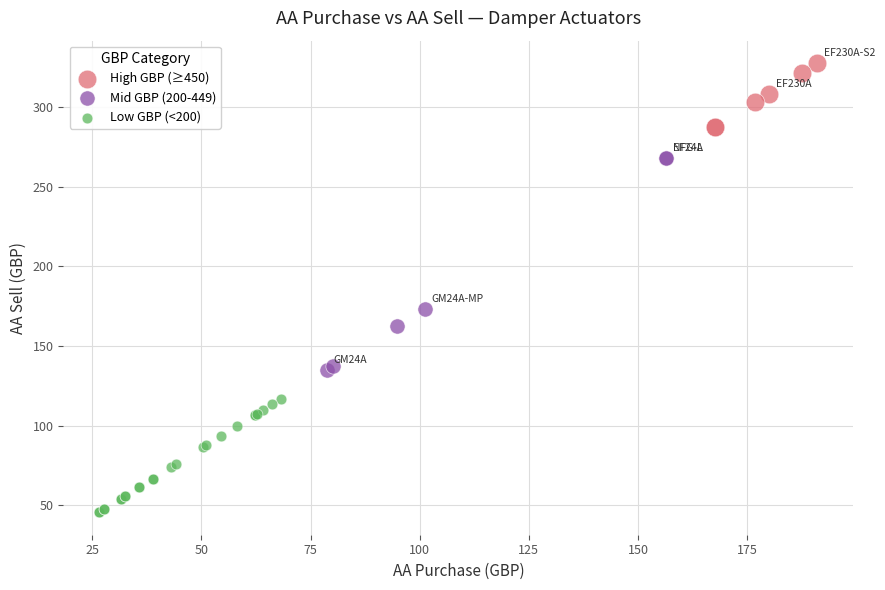

Which series reaches the minimum Y coordinate?

Low GBP (<200)